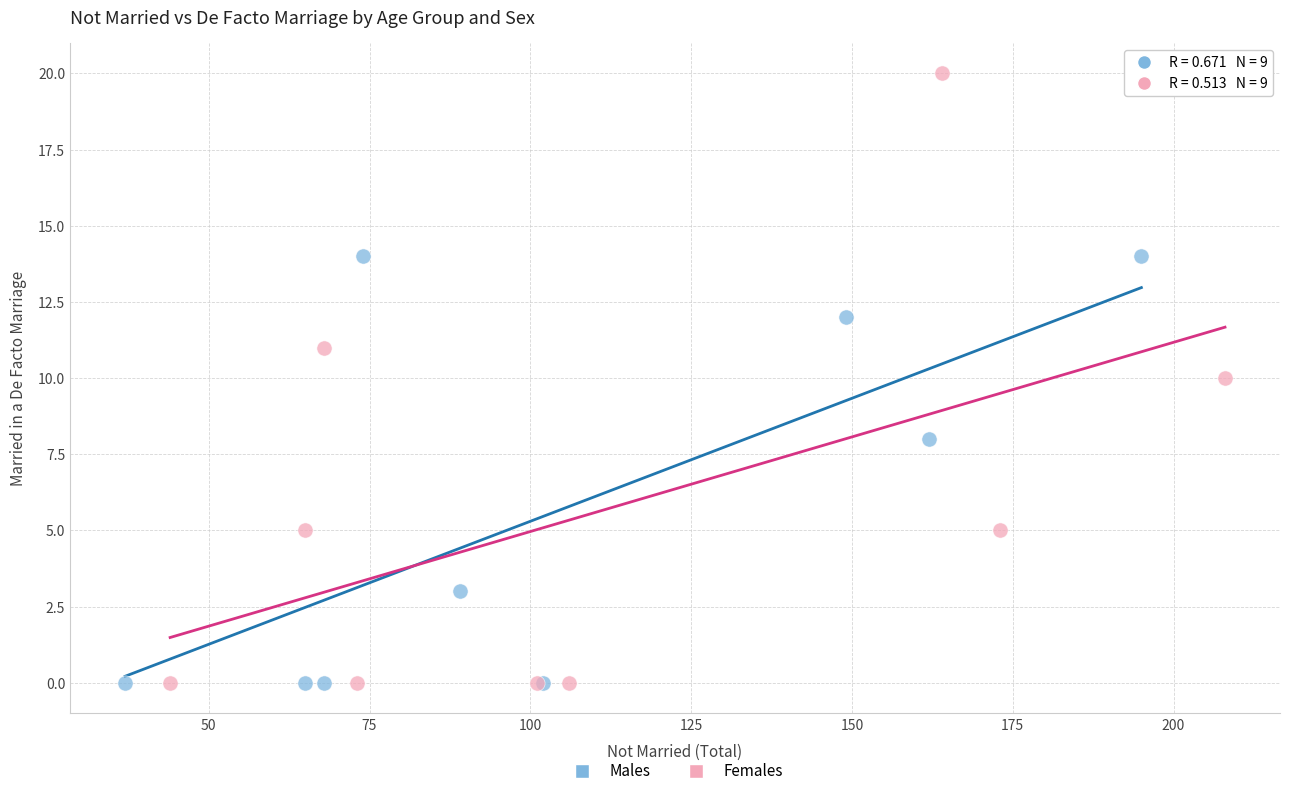

Which series reaches the maximum Y coordinate?

Females